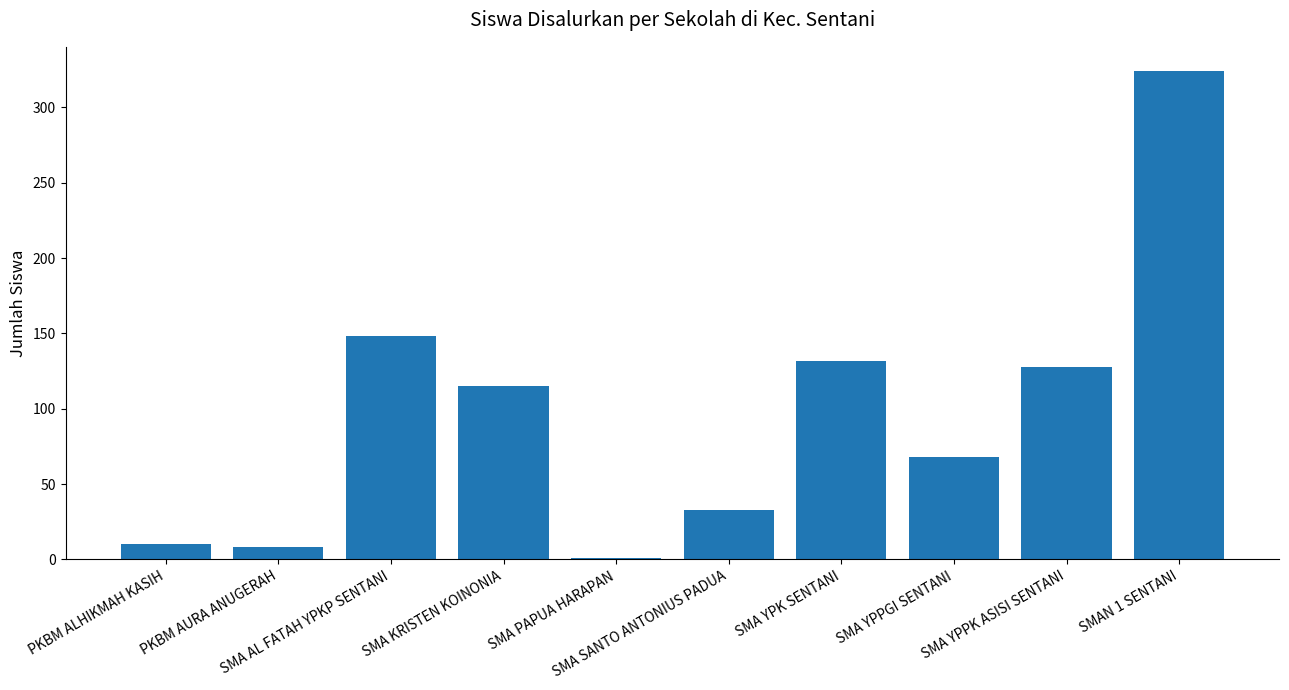

The chart shows a value of 19 at SMA SANTO ANTONIUS PADUA. True or false?

False